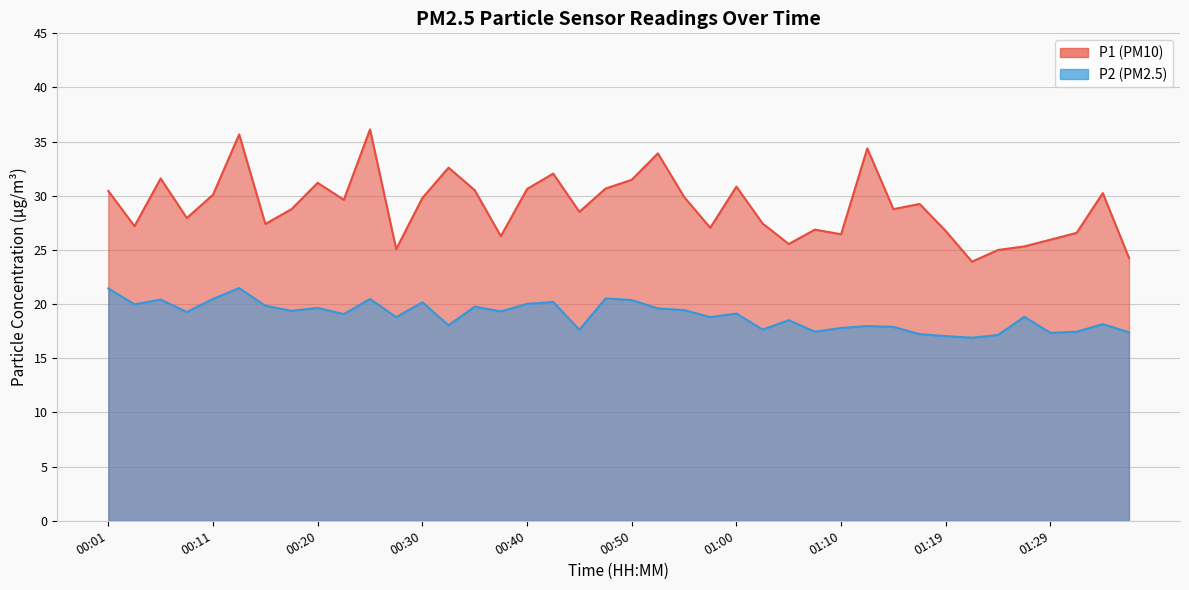

What is the value of the P2 point at the 29th from the left?

17.8